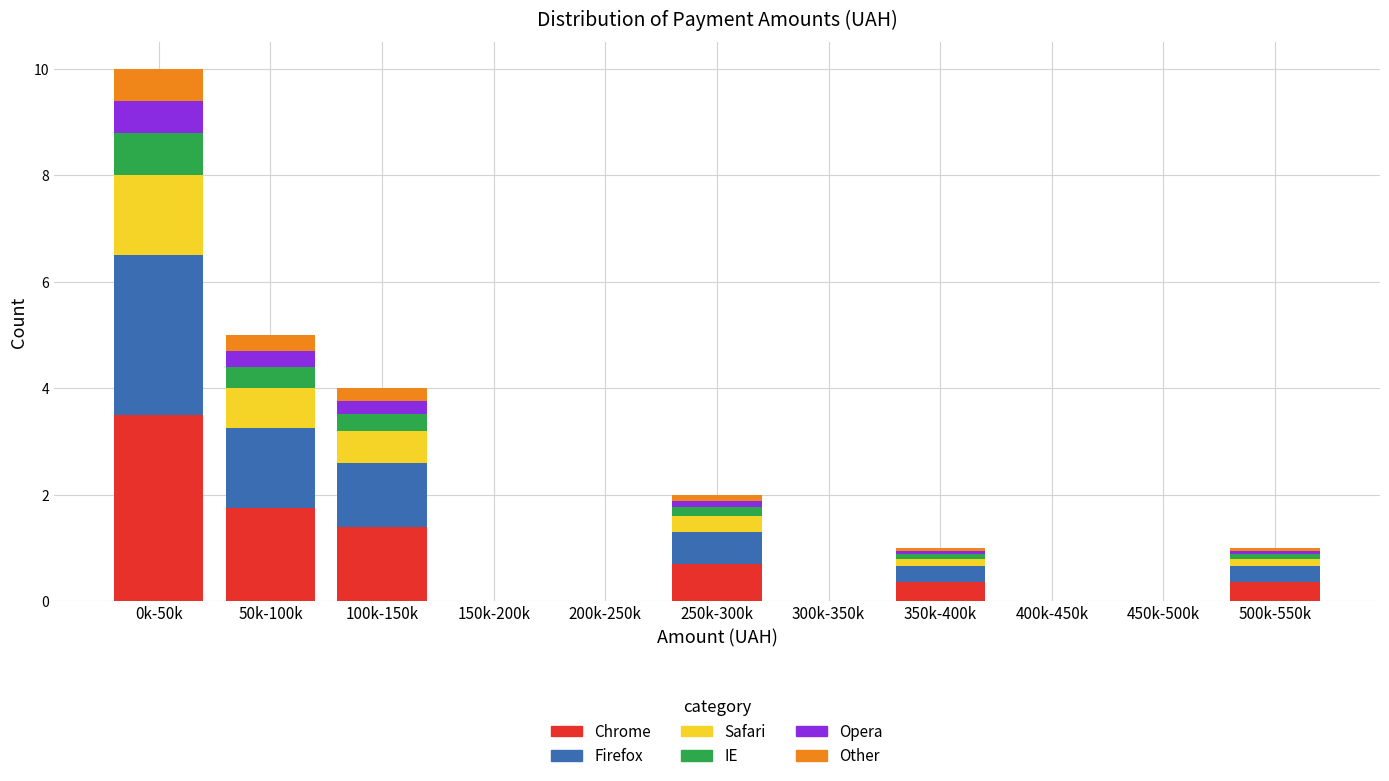

What is the highest value of the Chrome series?

3.5